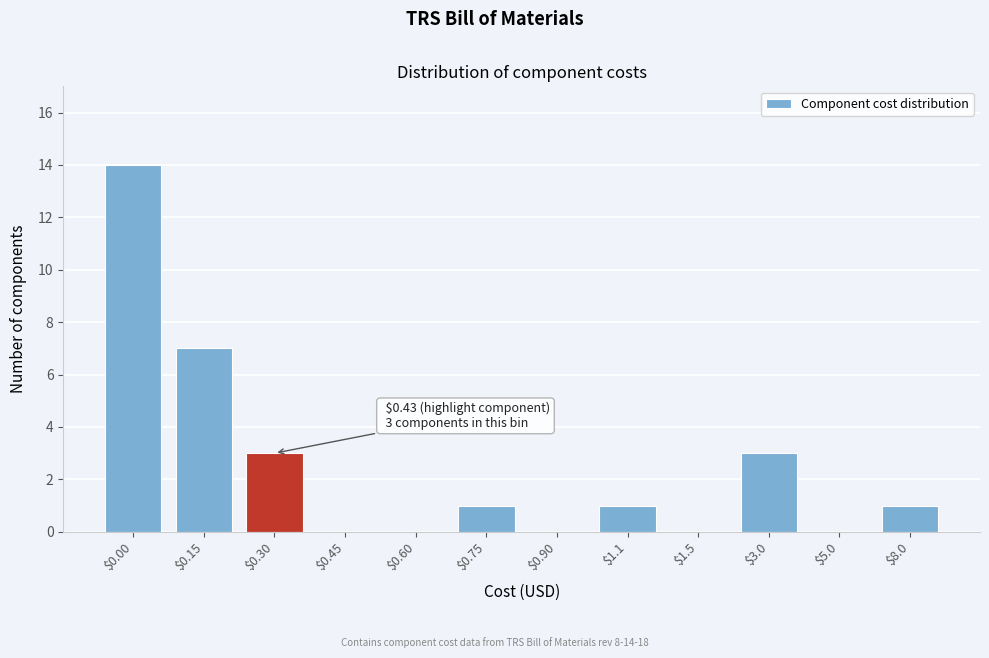

At which category does the chart reach its peak across all series?

$0.00